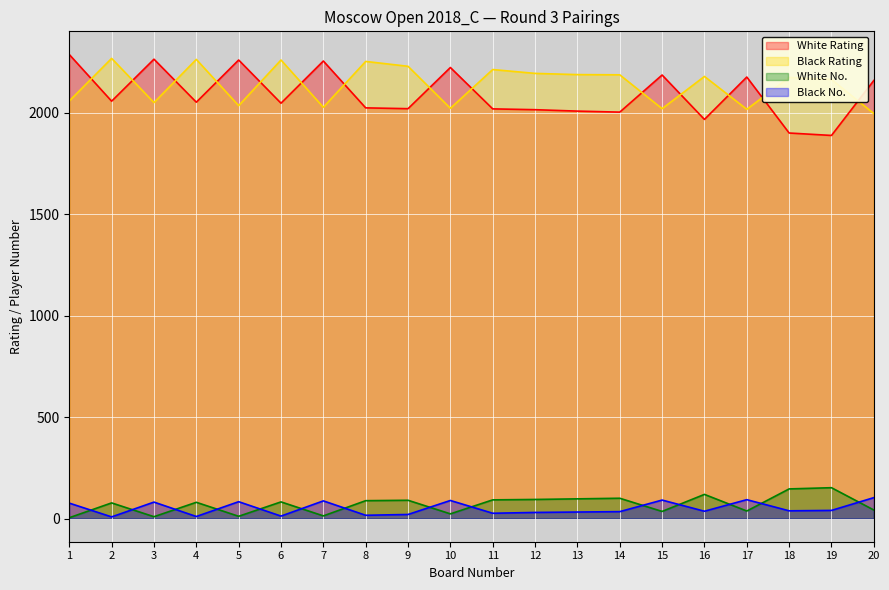

At which label is Black No. closest to 55?

19